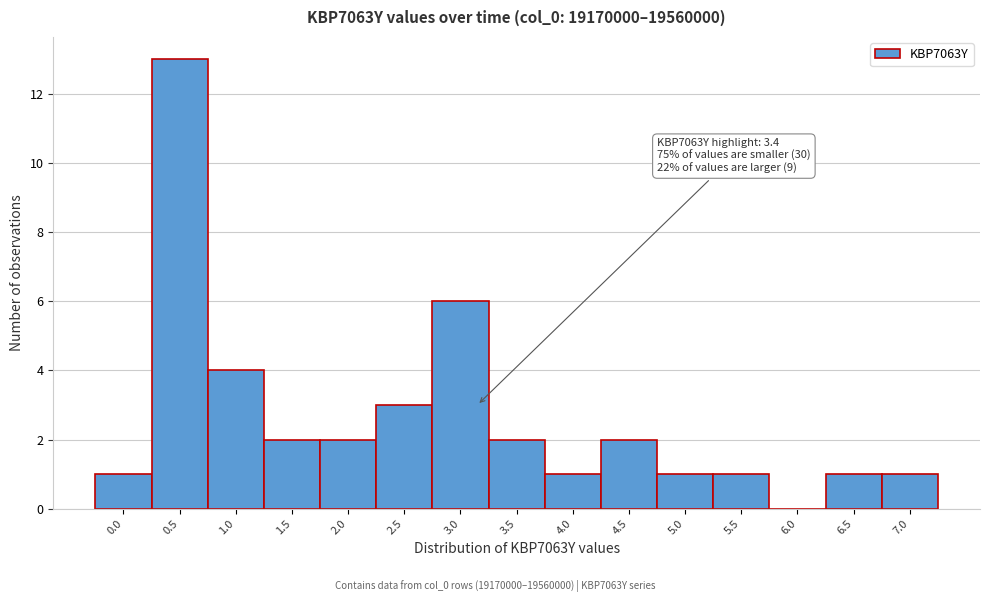

Reading left to right, what are all the values shown in this chart?

0.0=1	0.5=13	1.0=4	1.5=2	2.0=2	2.5=3	3.0=6	3.5=2	4.0=1	4.5=2	5.0=1	5.5=1	6.0=0	6.5=1	7.0=1